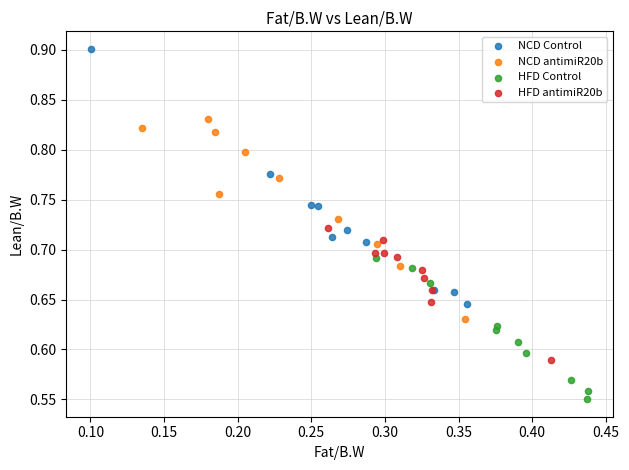

Which series contains the highest Y value?

NCD Control